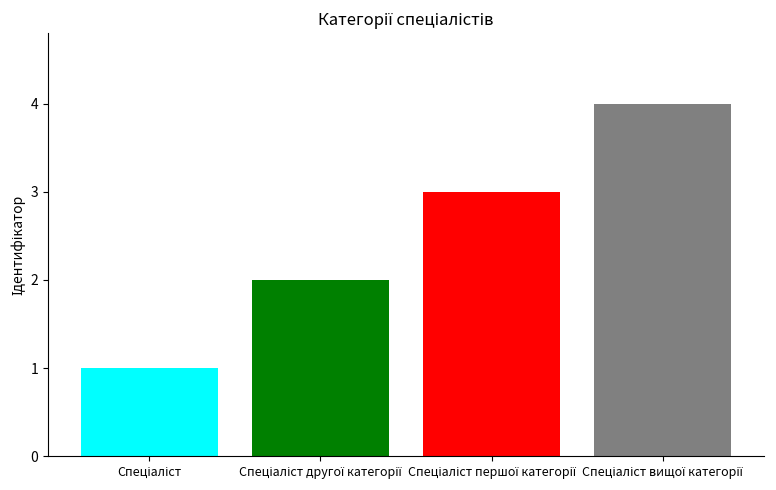

What is the greatest value displayed?

4